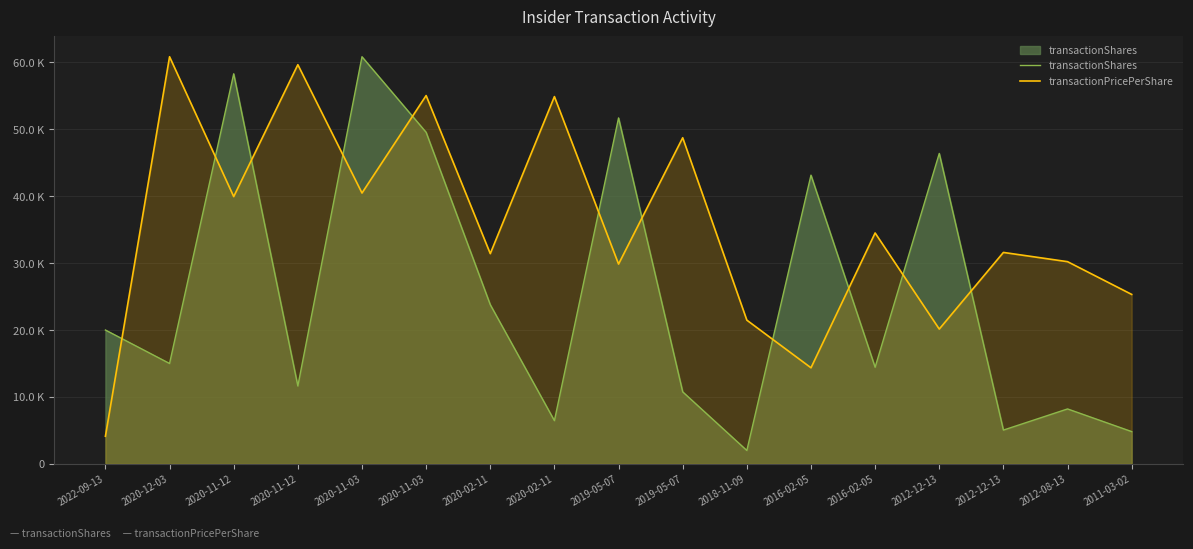

Rank the categories by transactionShares value from highest to lowest.

2020-11-03, 2020-11-12, 2019-05-07, 2020-11-03, 2012-12-13, 2016-02-05, 2020-02-11, 2022-09-13, 2020-12-03, 2016-02-05, 2020-11-12, 2019-05-07, 2012-08-13, 2020-02-11, 2012-12-13, 2011-03-02, 2018-11-09